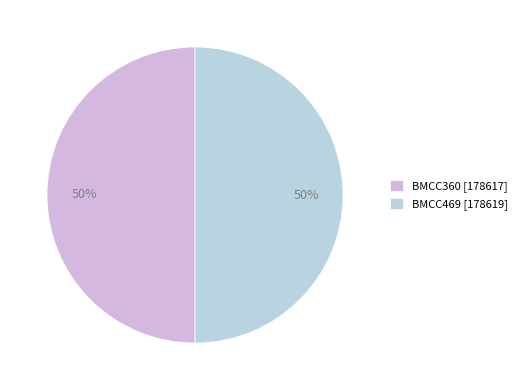

Is it true that BMCC360 is 43% of the pie?

False